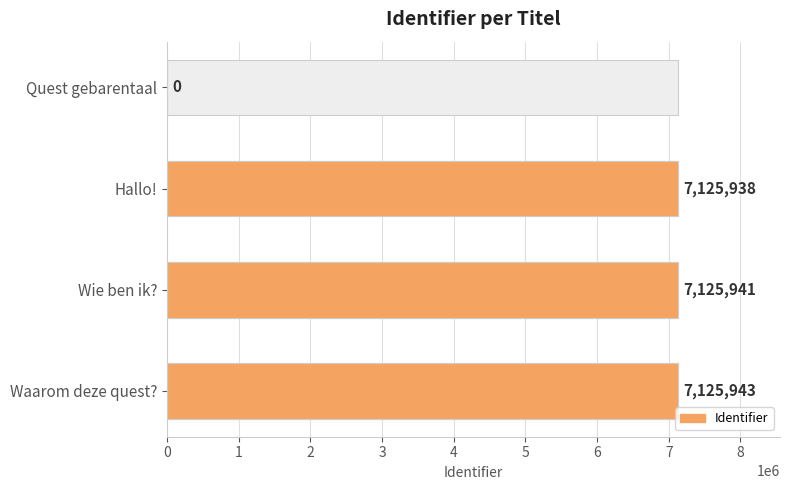

Is it true that the value at Wie ben ik? is 7125941?

True